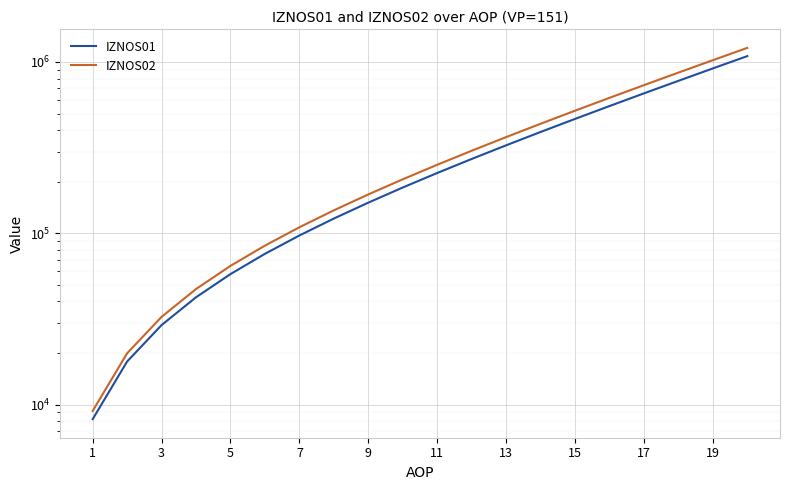

What are all the series names shown in the legend?

IZNOS01, IZNOS02